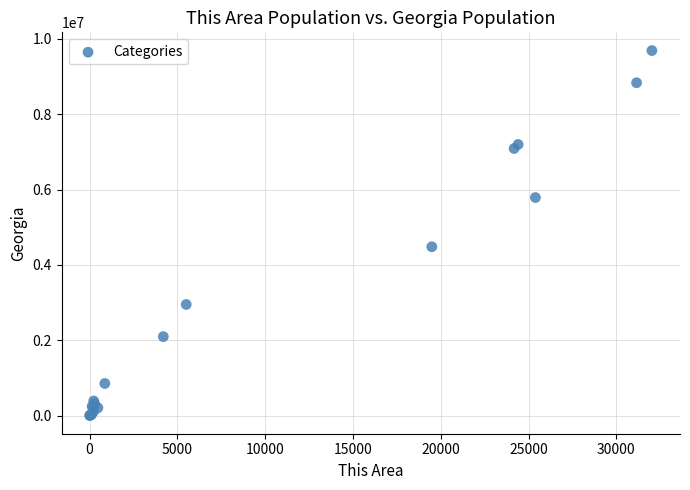

What Y value in the scatter plot is closest to 4846202?

4481721